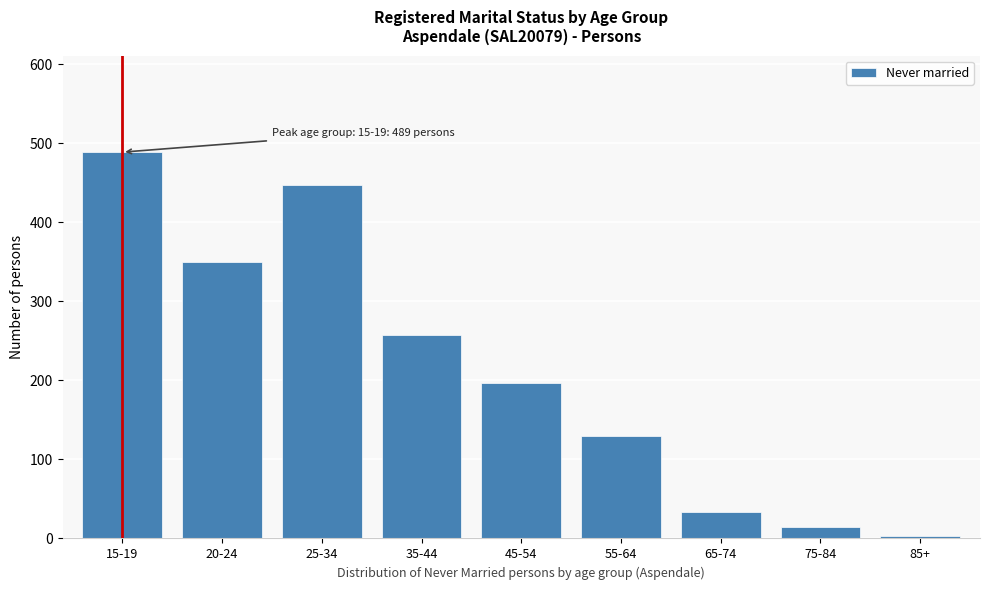

Reading right to left, transcribe all the data shown in this chart.

85+=3	75-84=14	65-74=33	55-64=130	45-54=197	35-44=258	25-34=448	20-24=350	15-19=489